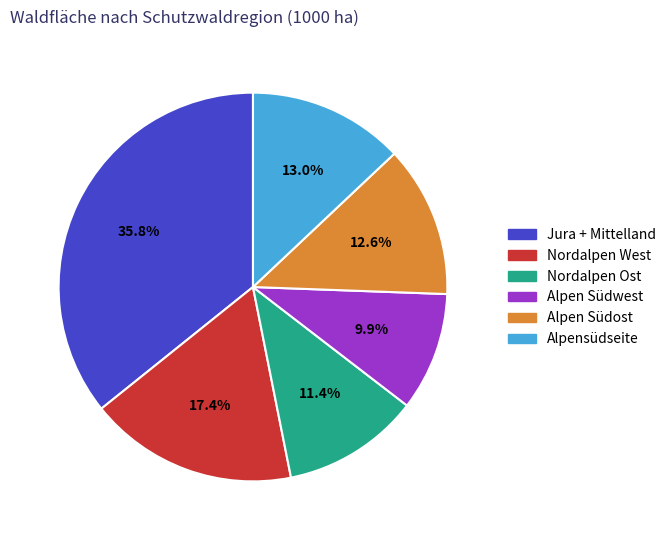

Count the number of slices in the pie.

6